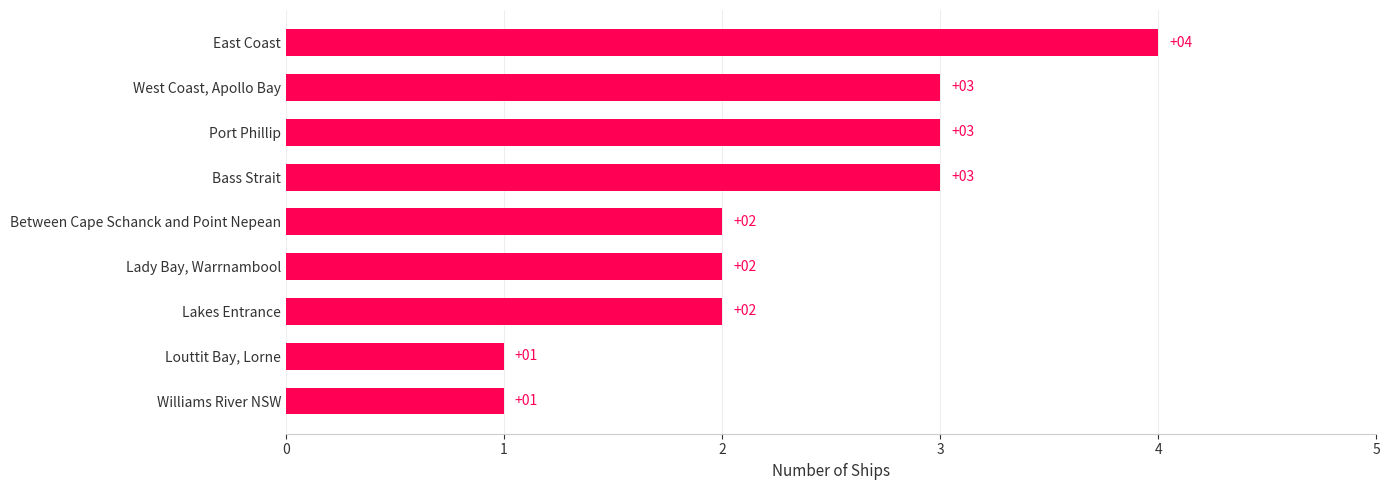

How many bars are there in total?

9